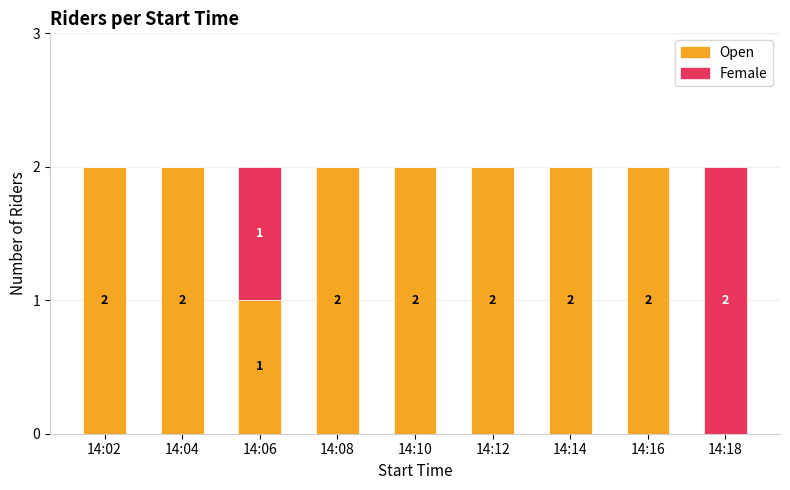

How many Open values are between 2 and 3?

7